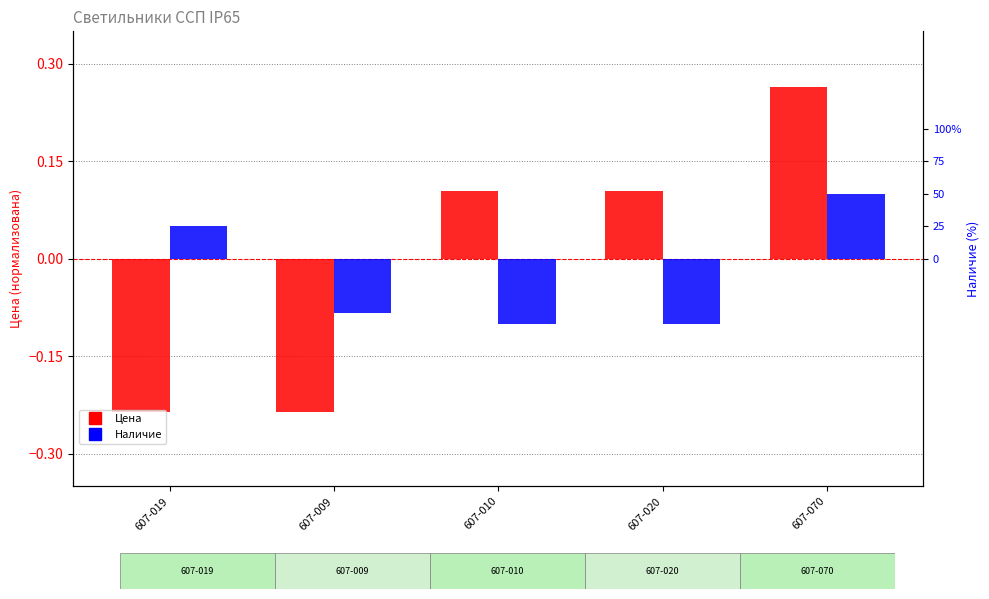

Reading left to right, list all the values displayed in this chart.

Цена (нормализована): -0.2	-0.2	0.1	0.1	0.3
Наличие (шт.): 25.0	-41.7	-50.0	-50.0	50.0